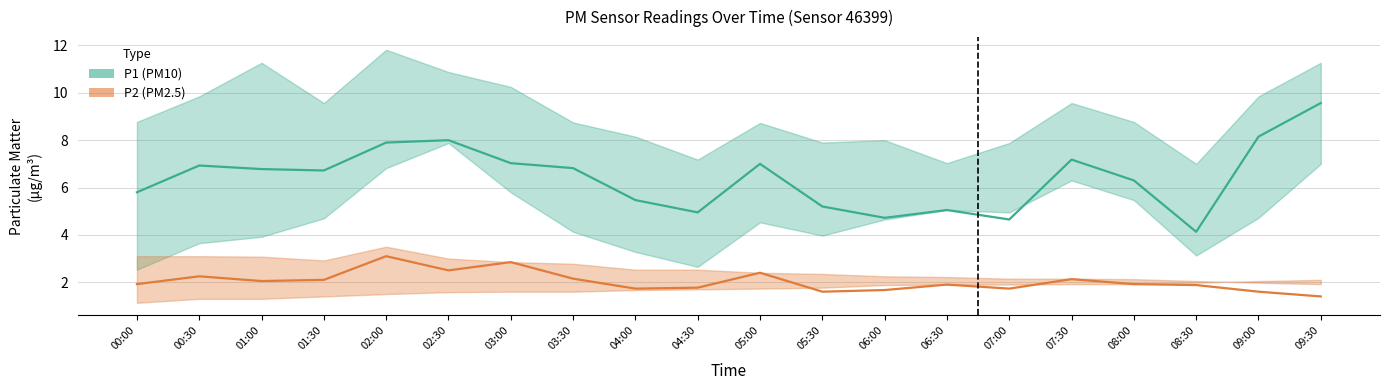

Rank the series at 00:30 from lowest to highest value.

P2 (PM2.5) mid, P1 (PM10) mid